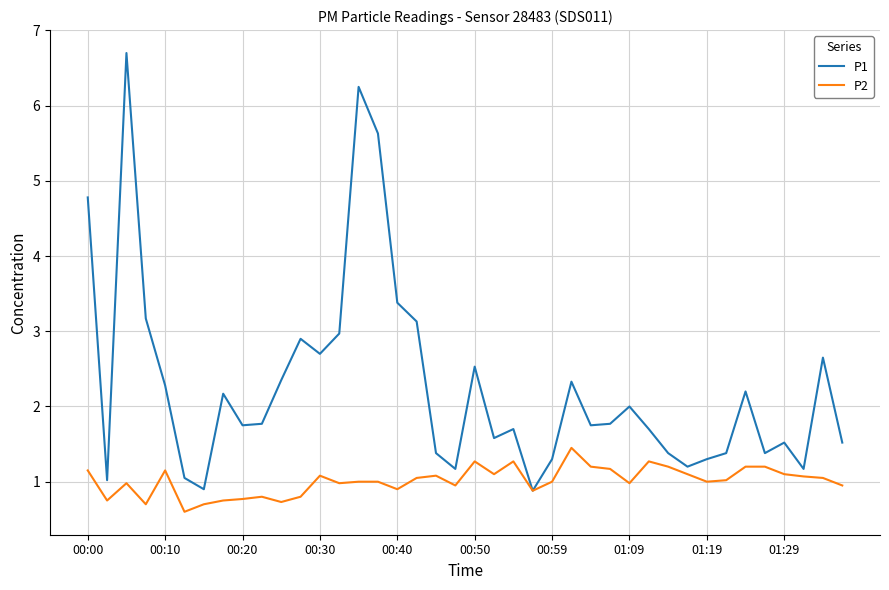

In P2, how many points are lower than both neighbors (excluding endpoints)?

11